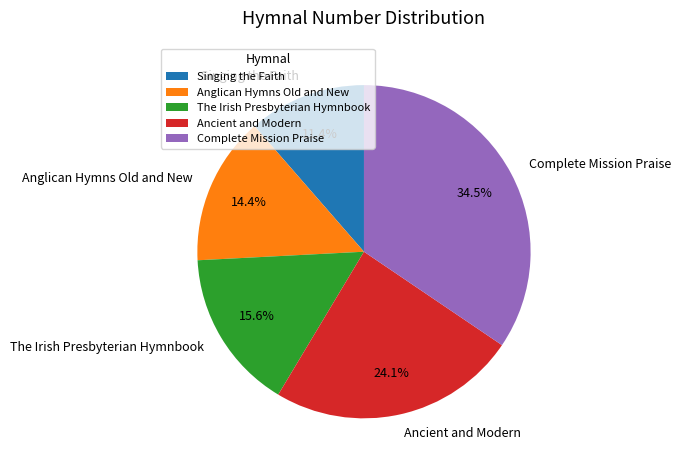

How many segments does this pie chart have?

5